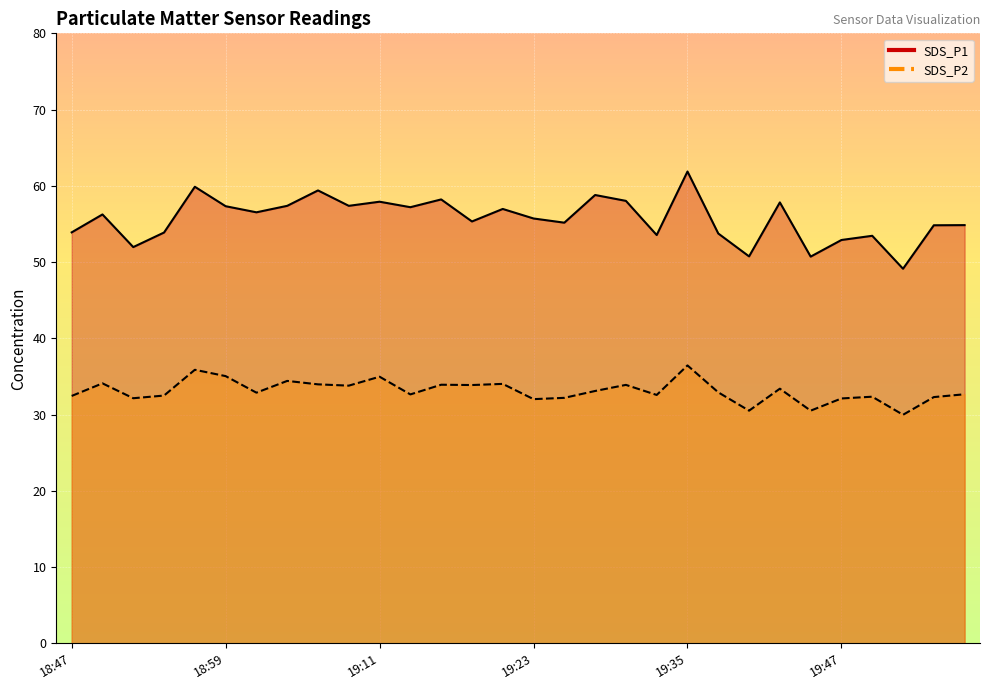

At how many categories does at least one series exceed 31?

30